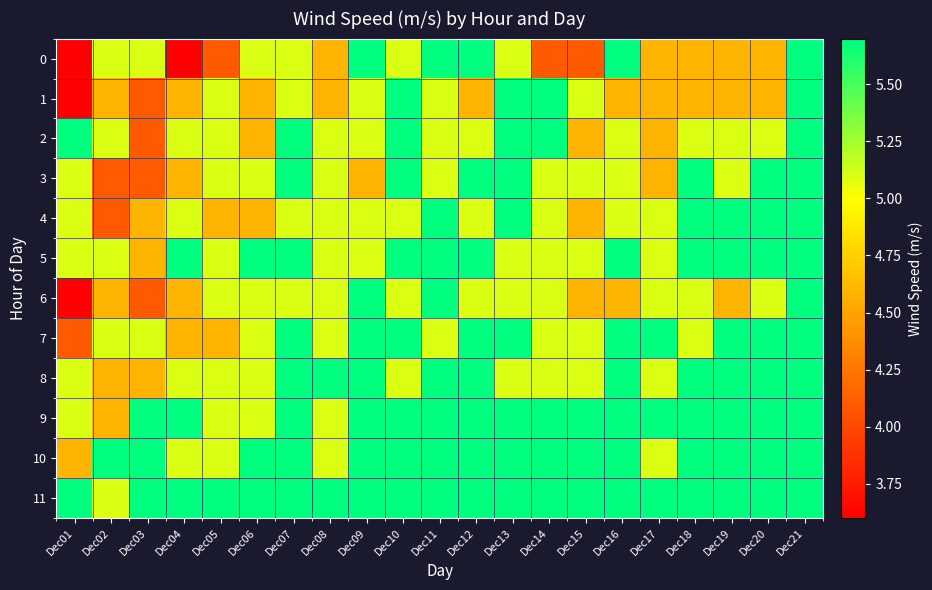

Which has a higher value, Dec13 or Dec20?

Dec13